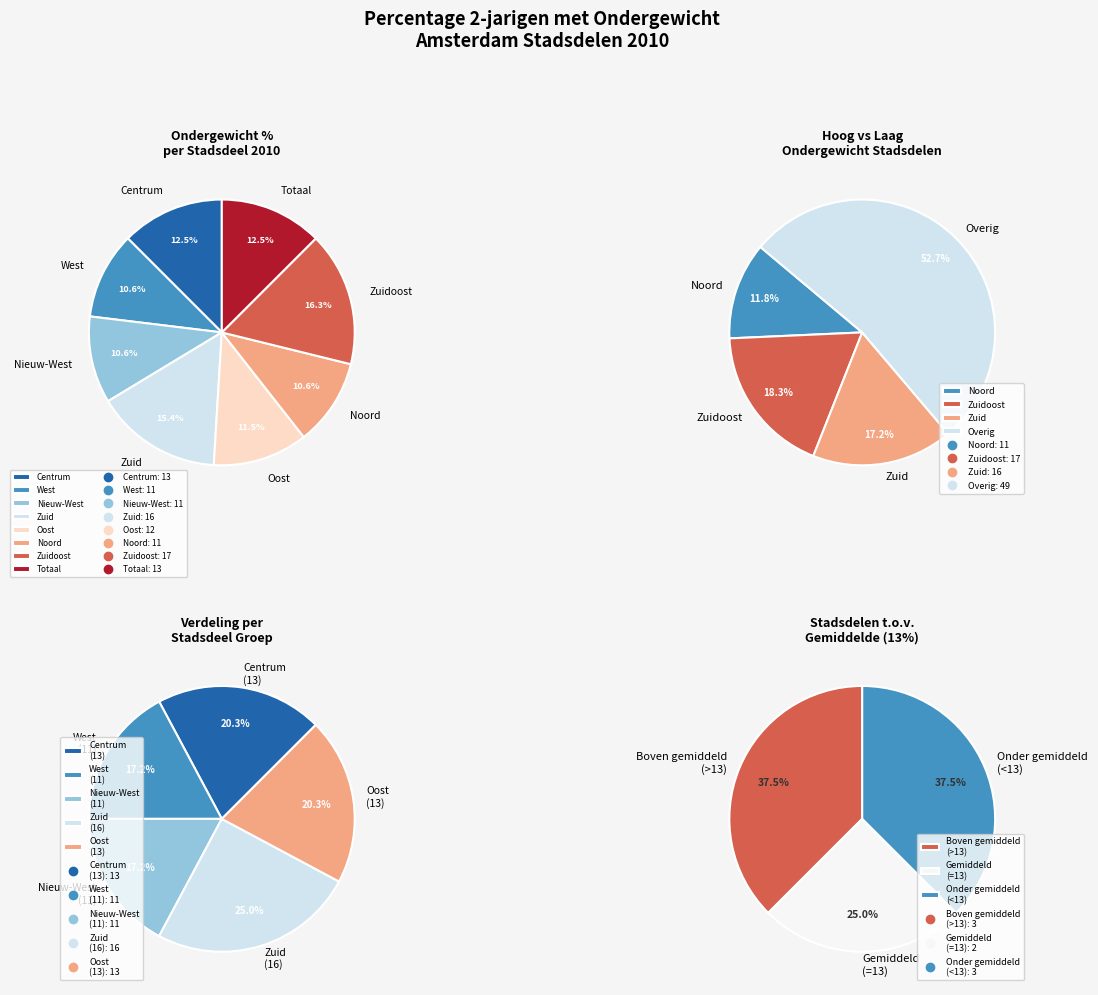

How many slices are in this pie chart?

8